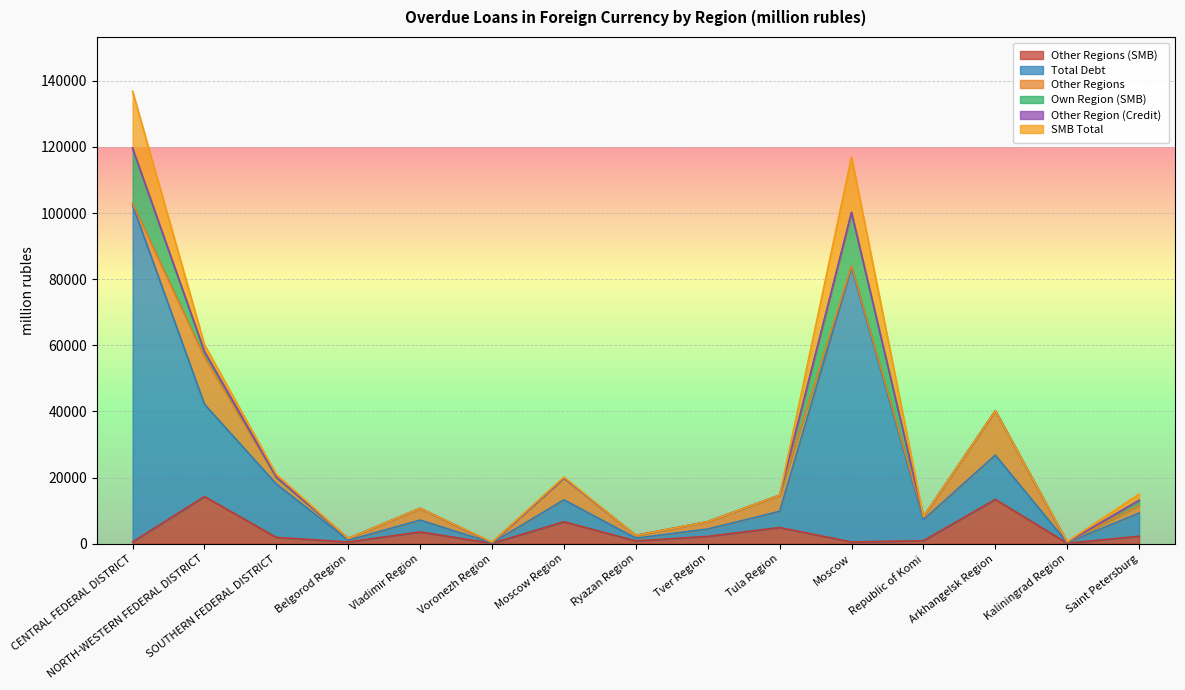

In Other Regions, how many points are higher than both neighbors (excluding endpoints)?

5